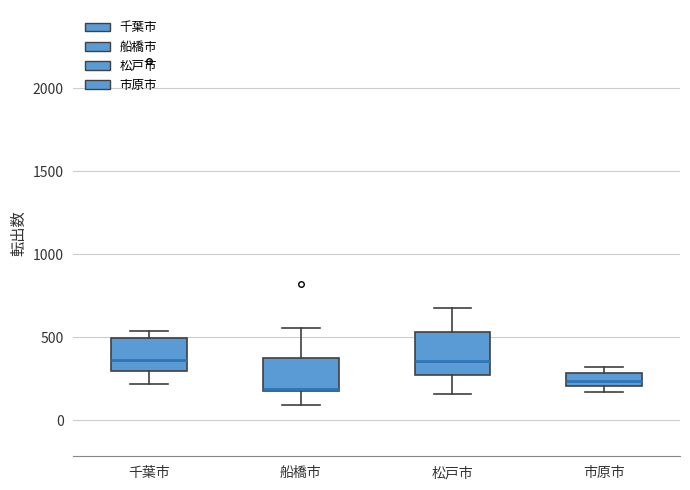

Where is the lower edge of the box for 千葉市 on the y-axis? The values are not printed on the chart, so give them approximately, as read against the axis.

300